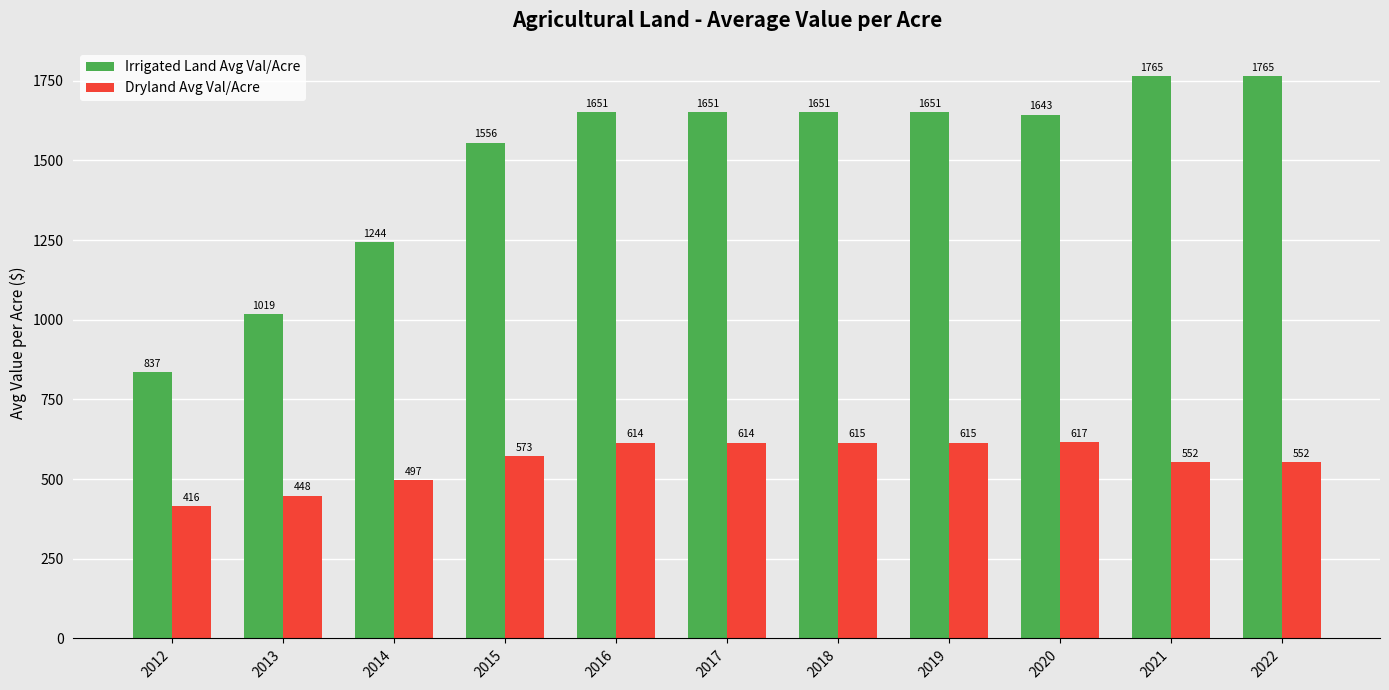

At how many categories does at least one series exceed 1600?

7